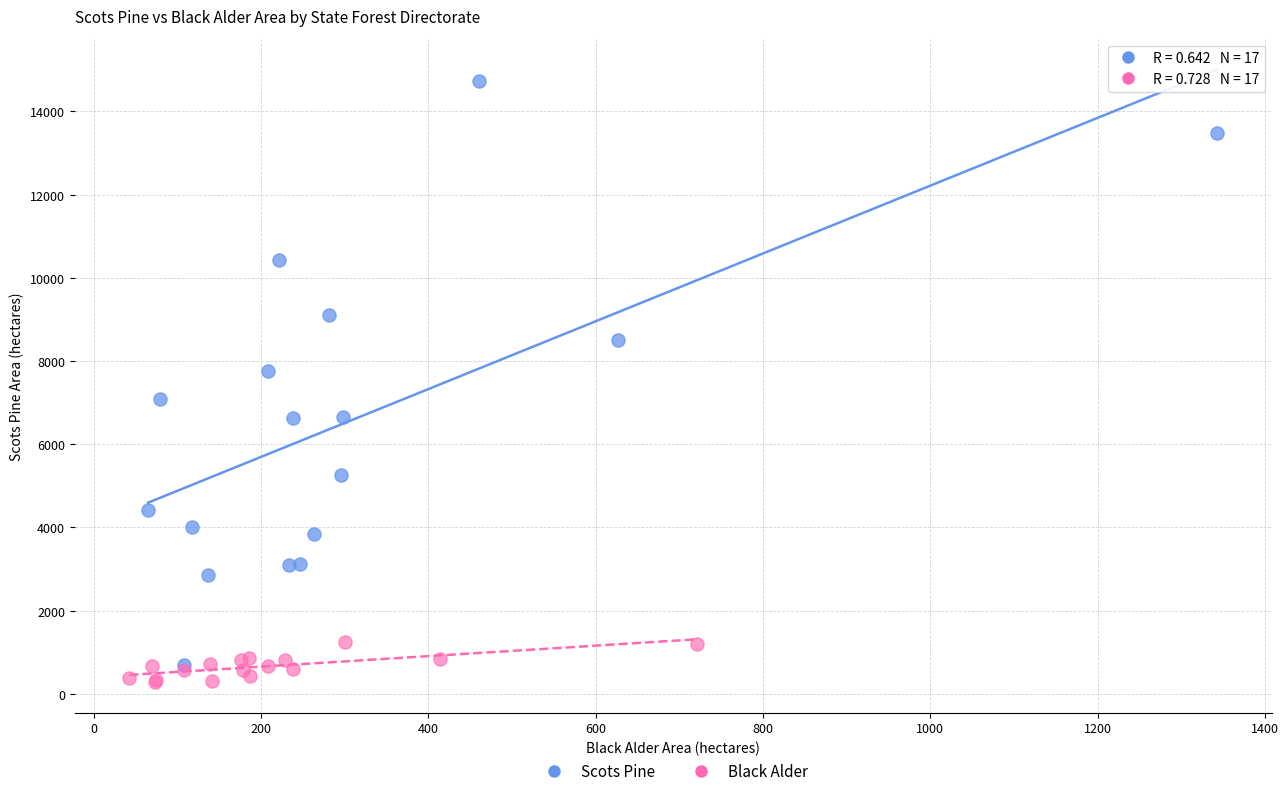

Which series contains the highest Y value?

Scots Pine